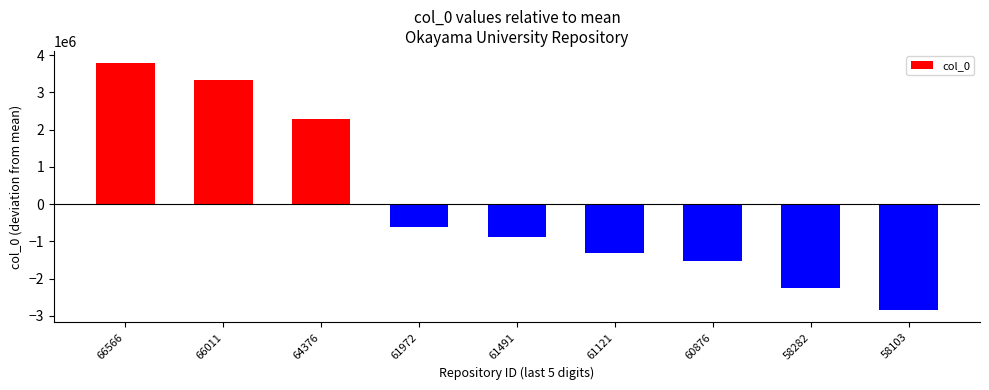

Does the chart contain any negative values?

Yes